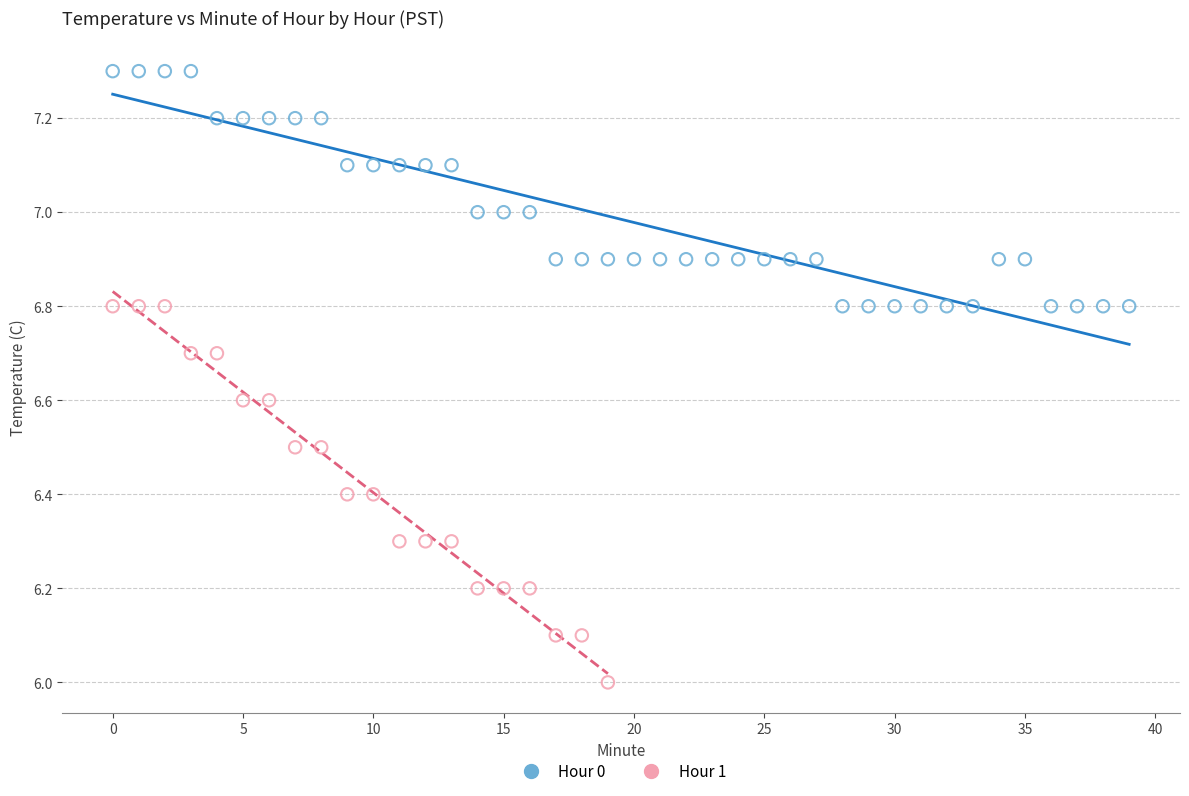

Which series reaches the maximum Y coordinate?

Hour 0